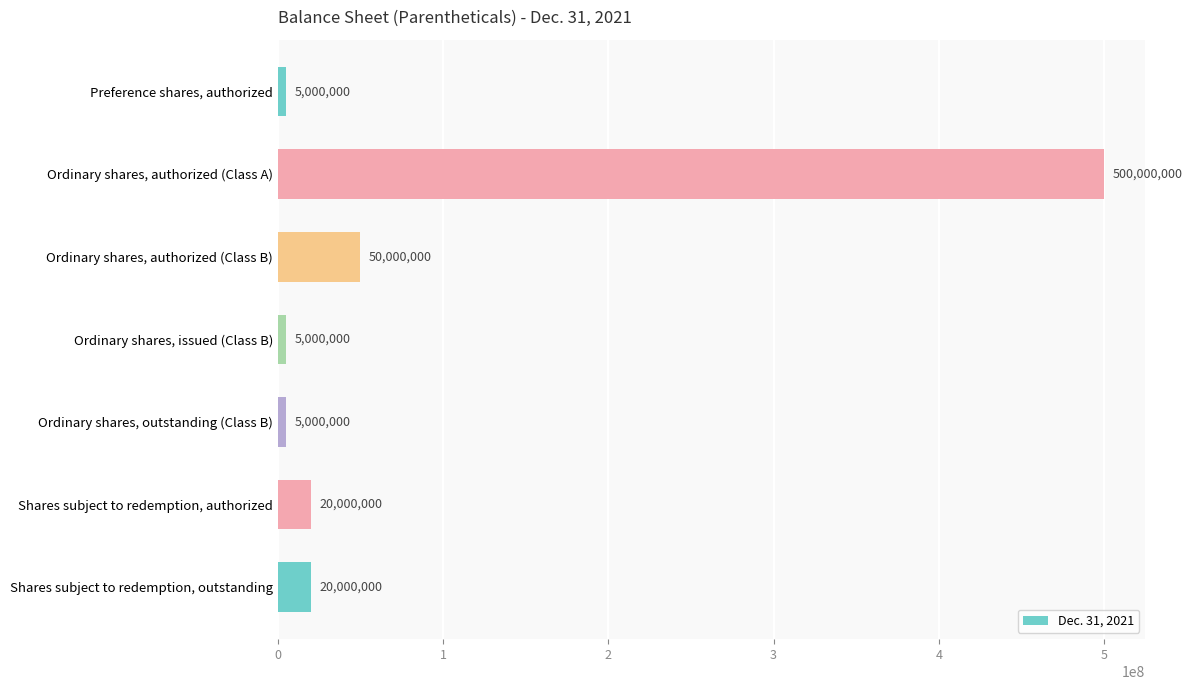

What is the ratio of the value at Ordinary shares, authorized (Class A) to the value at Ordinary shares, outstanding (Class B)?

100.0